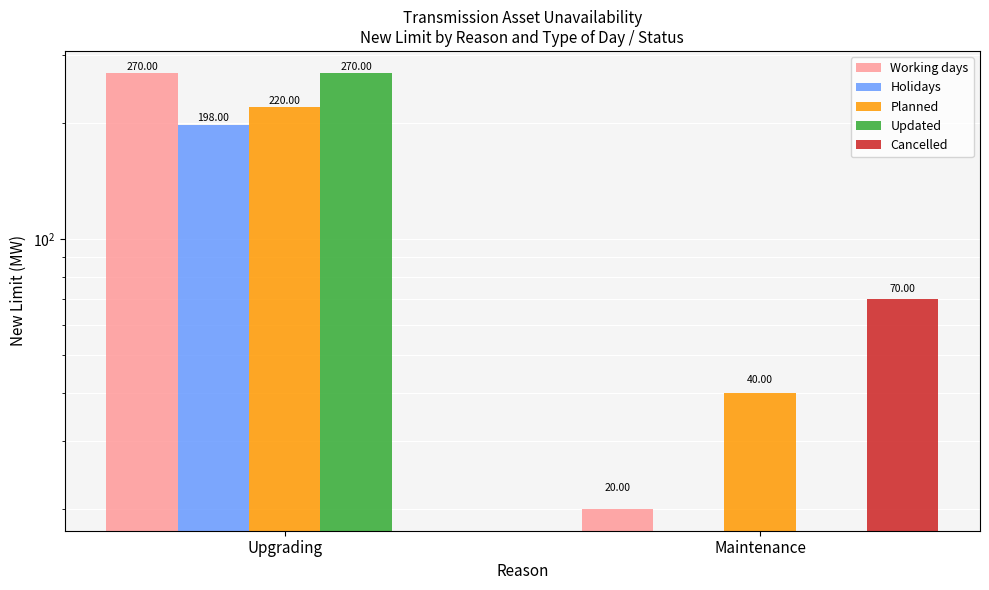

At which category is the sum across all series the highest?

Upgrading